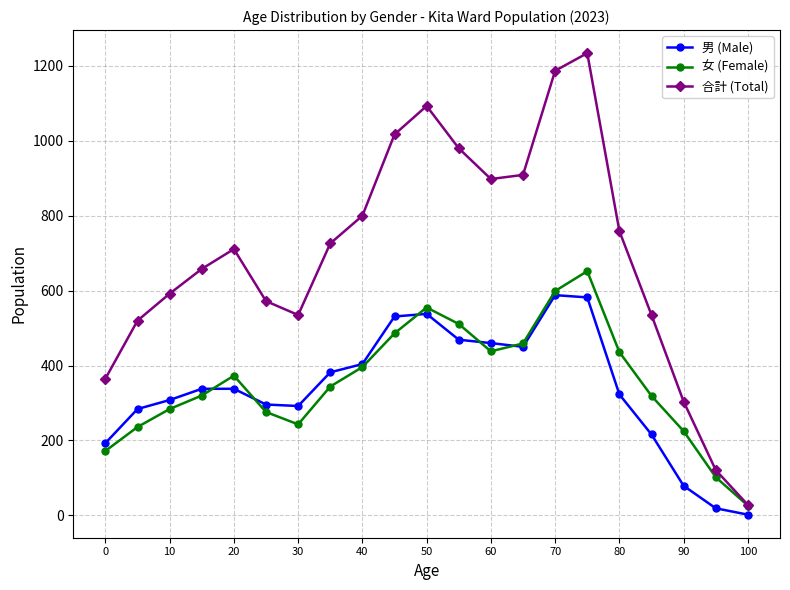

What are all the series names shown in the legend?

男 (Male), 女 (Female), 合計 (Total)